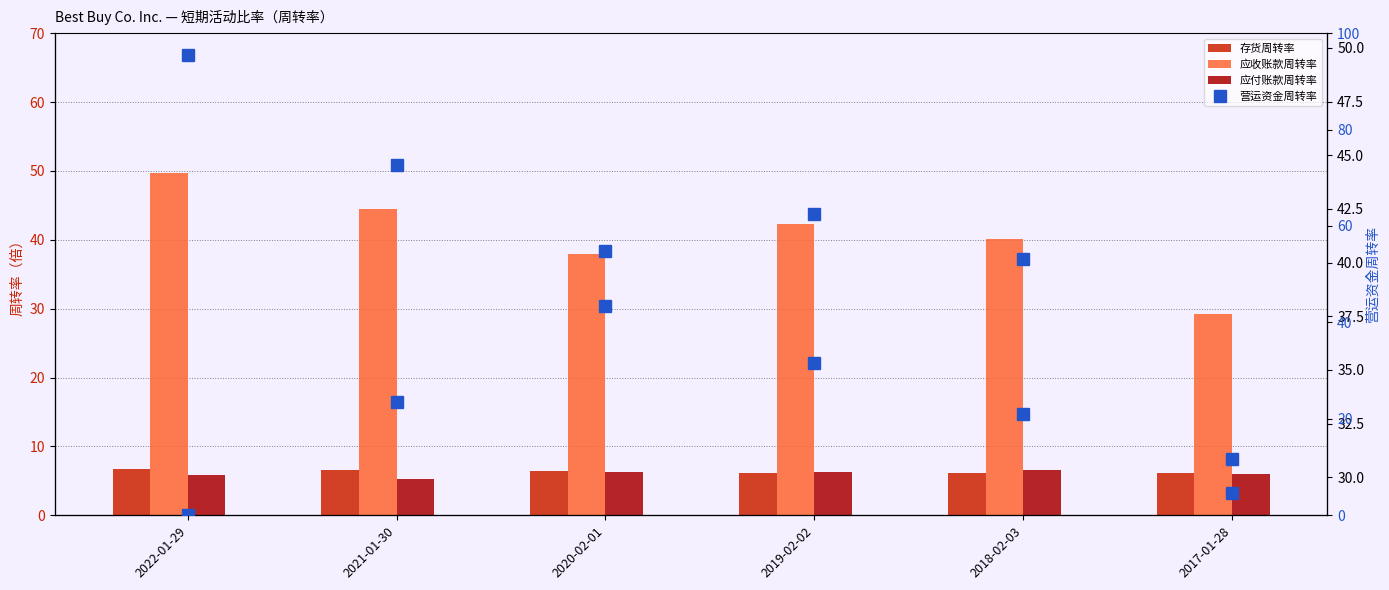

Which series has the widest spread of values?

营运资金周转率